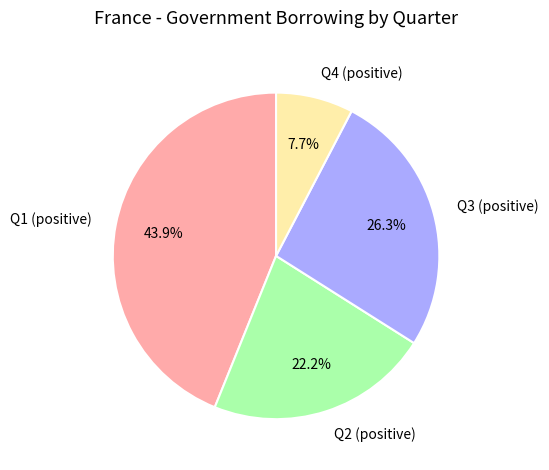

How many slices are in this pie chart?

4